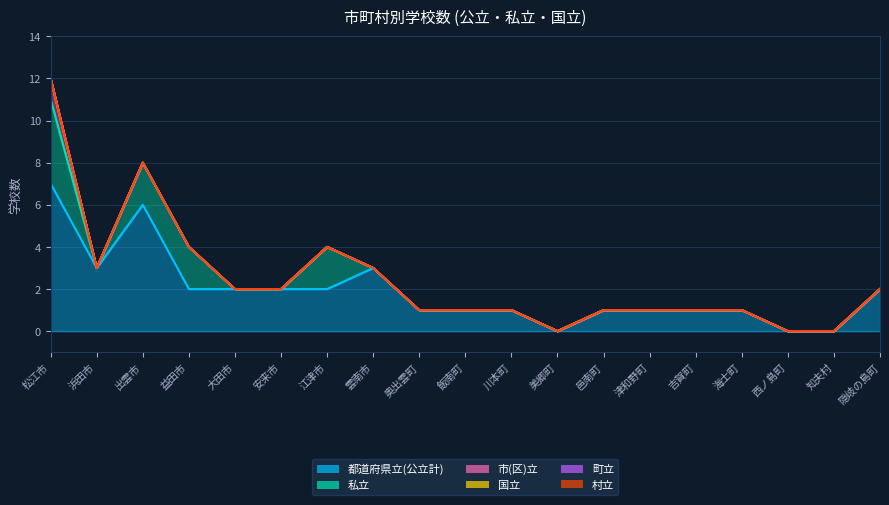

What is the spread (max minus min) of values at 津和野町?

1